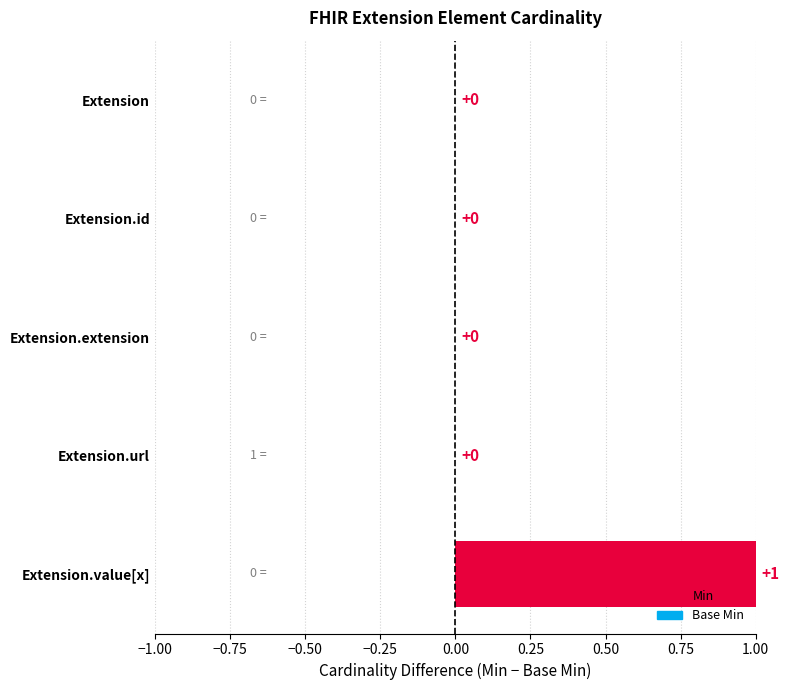

Are the bars horizontal?

Yes